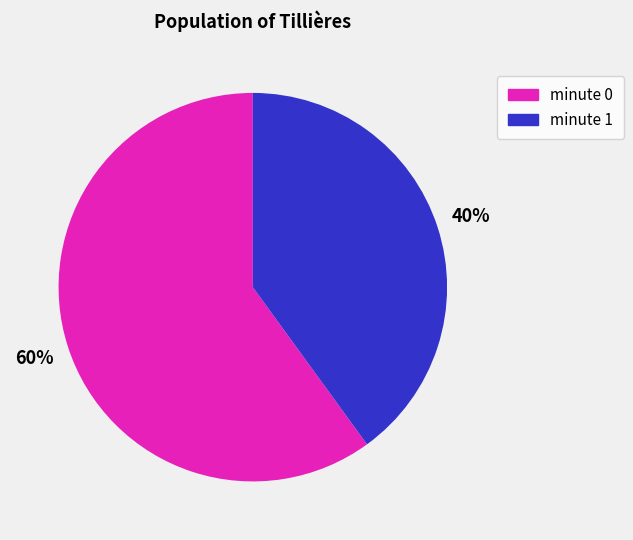

Is there any slice that represents more than half of the pie?

Yes